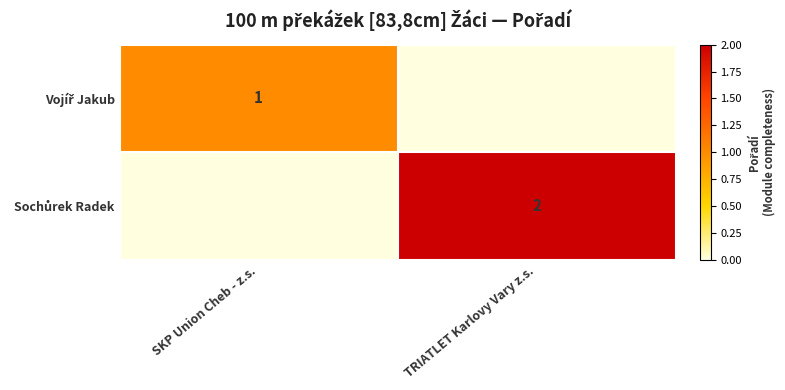

Which category has the lowest value in the Sochůrek Radek series?

SKP Union Cheb - z.s.